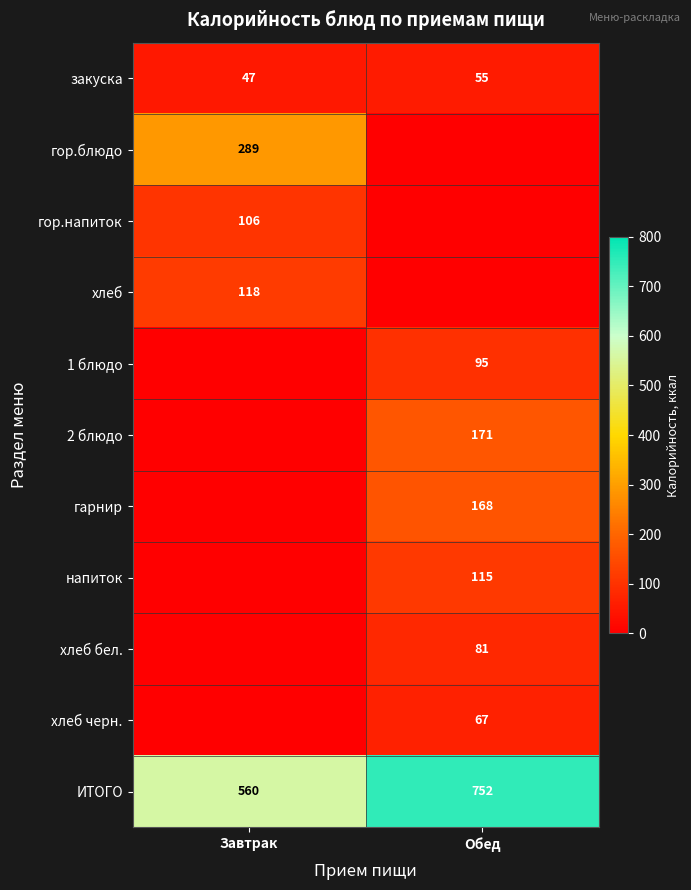

What is the average value of the закуска series?

51